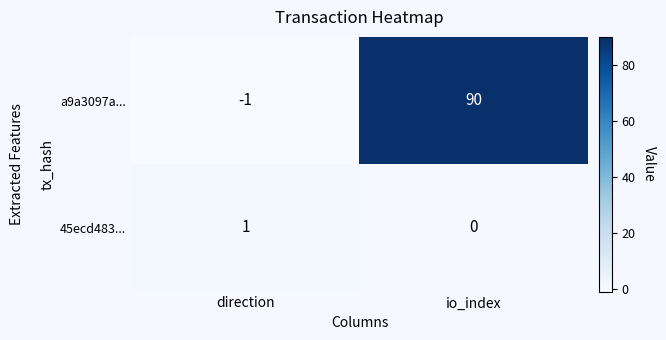

How many series are shown in this chart?

2